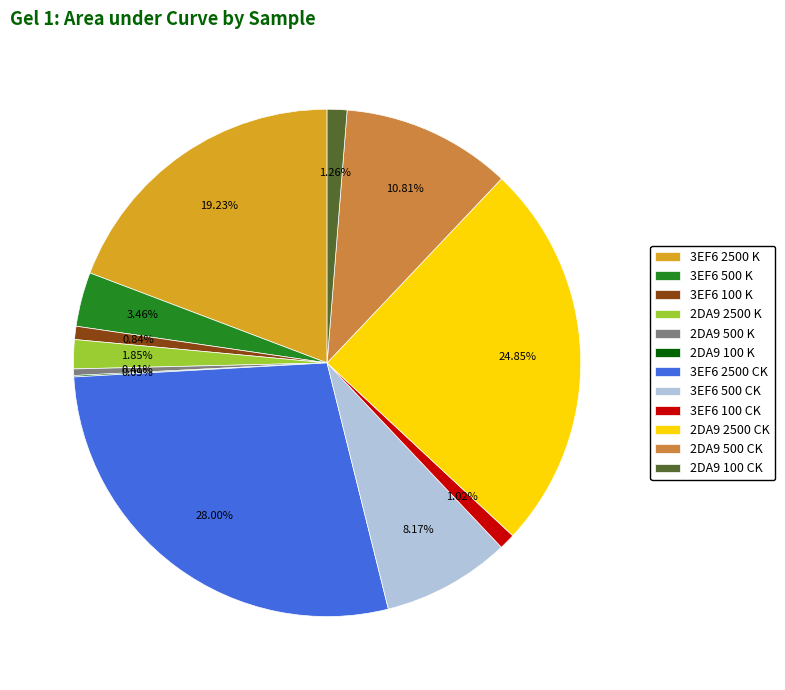

True or false: 3EF6 100 K accounts for 11% of the total.

False